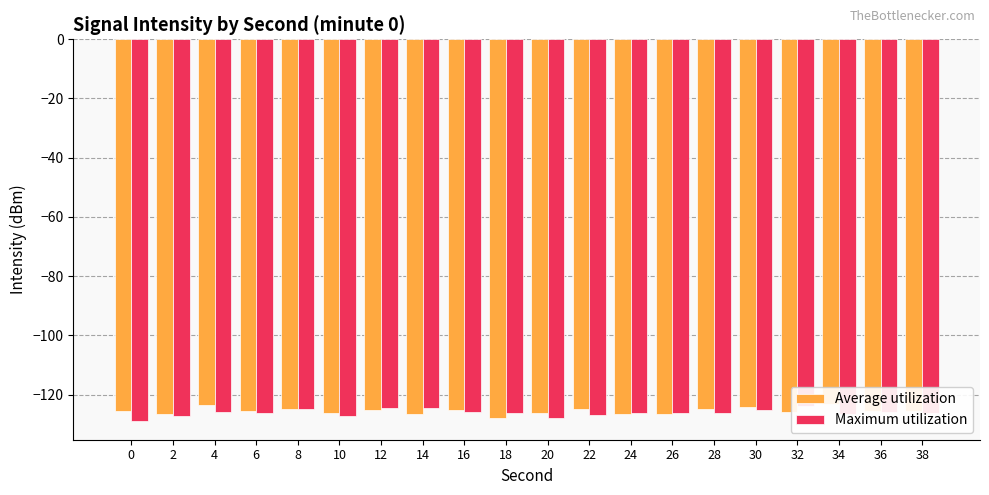

Reading left to right, transcribe all the data shown in this chart.

Average utilization: 0=-125.5	2=-126.6	4=-123.4	6=-125.4	8=-124.9	10=-126.3	12=-125.2	14=-126.4	16=-125.3	18=-128.0	20=-126.2	22=-124.8	24=-126.6	26=-126.6	28=-125.0	30=-124.3	32=-125.9	34=-123.2	36=-125.5	38=-125.4
Maximum utilization: 0=-128.8	2=-127.2	4=-125.9	6=-126.3	8=-125.0	10=-127.1	12=-124.5	14=-124.4	16=-125.8	18=-126.3	20=-127.9	22=-126.8	24=-126.2	26=-126.4	28=-126.2	30=-125.3	32=-123.8	34=-126.5	36=-125.8	38=-126.3